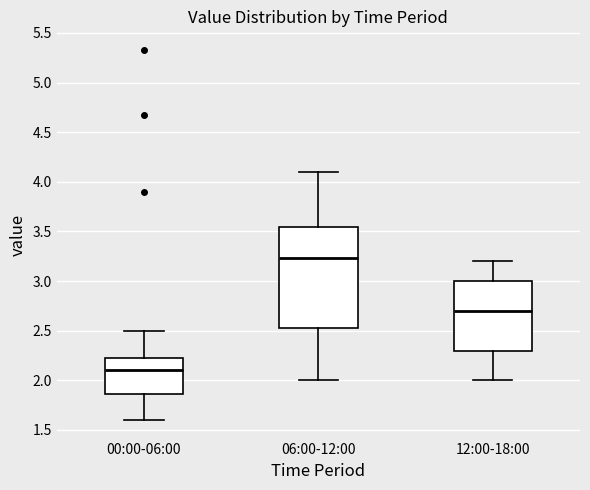

Reading left to right, transcribe this box plot: for each box, give where its median line is, the range the box spans, and where its two whiskers end, as read against the y-axis. The values are not printed on the chart, so give them approximately, as read against the axis.

00:00-06:00: median 2.10, box 1.85 to 2.25, whiskers 1.60 to 2.50
06:00-12:00: median 3.25, box 2.55 to 3.55, whiskers 2.00 to 4.10
12:00-18:00: median 2.70, box 2.30 to 3.00, whiskers 2.00 to 3.20